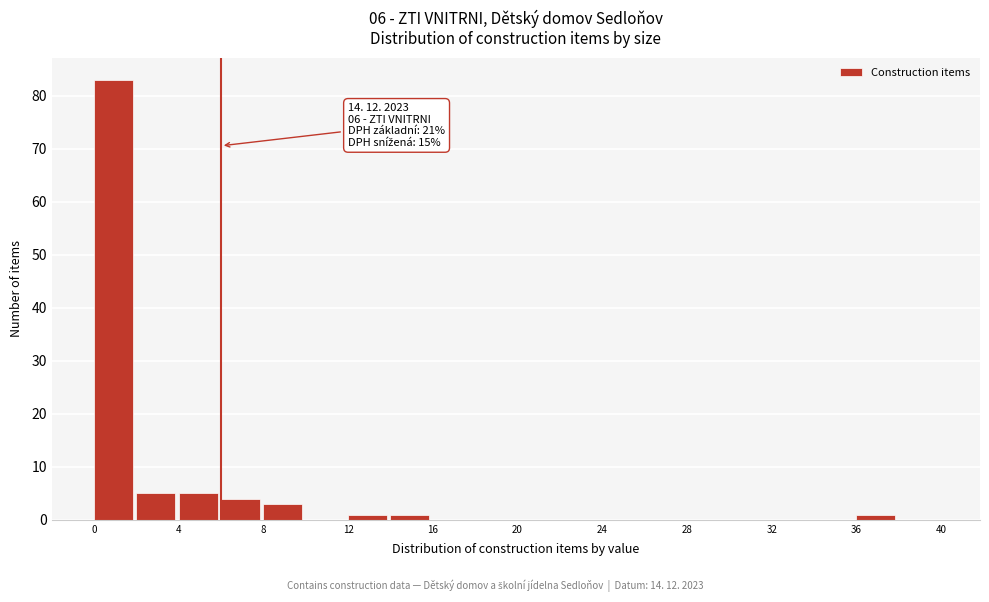

Which range on the x-axis has the tallest bar?

0 to 2